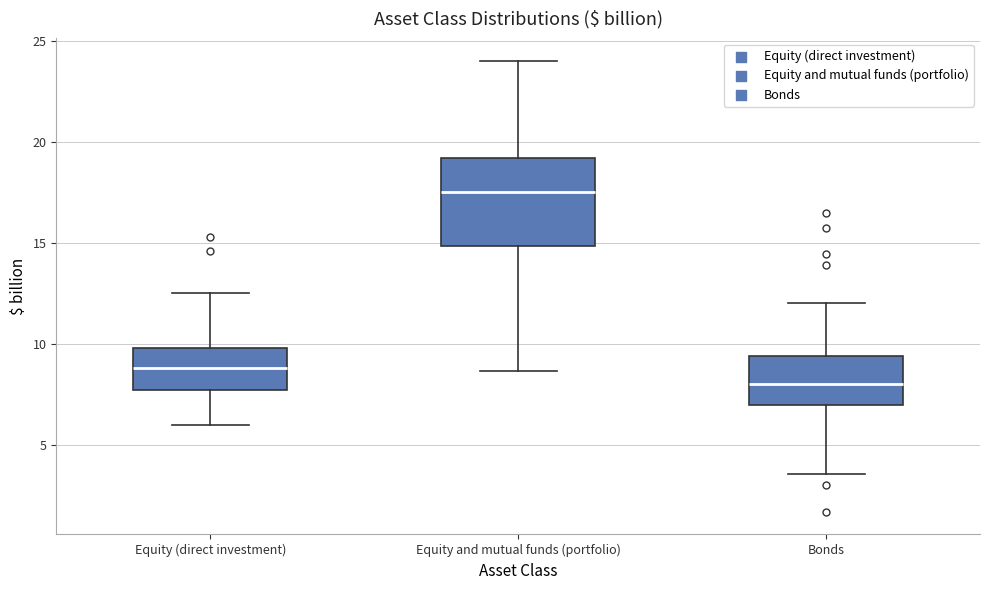

Which box's median line is the highest?

Equity and mutual funds (portfolio)